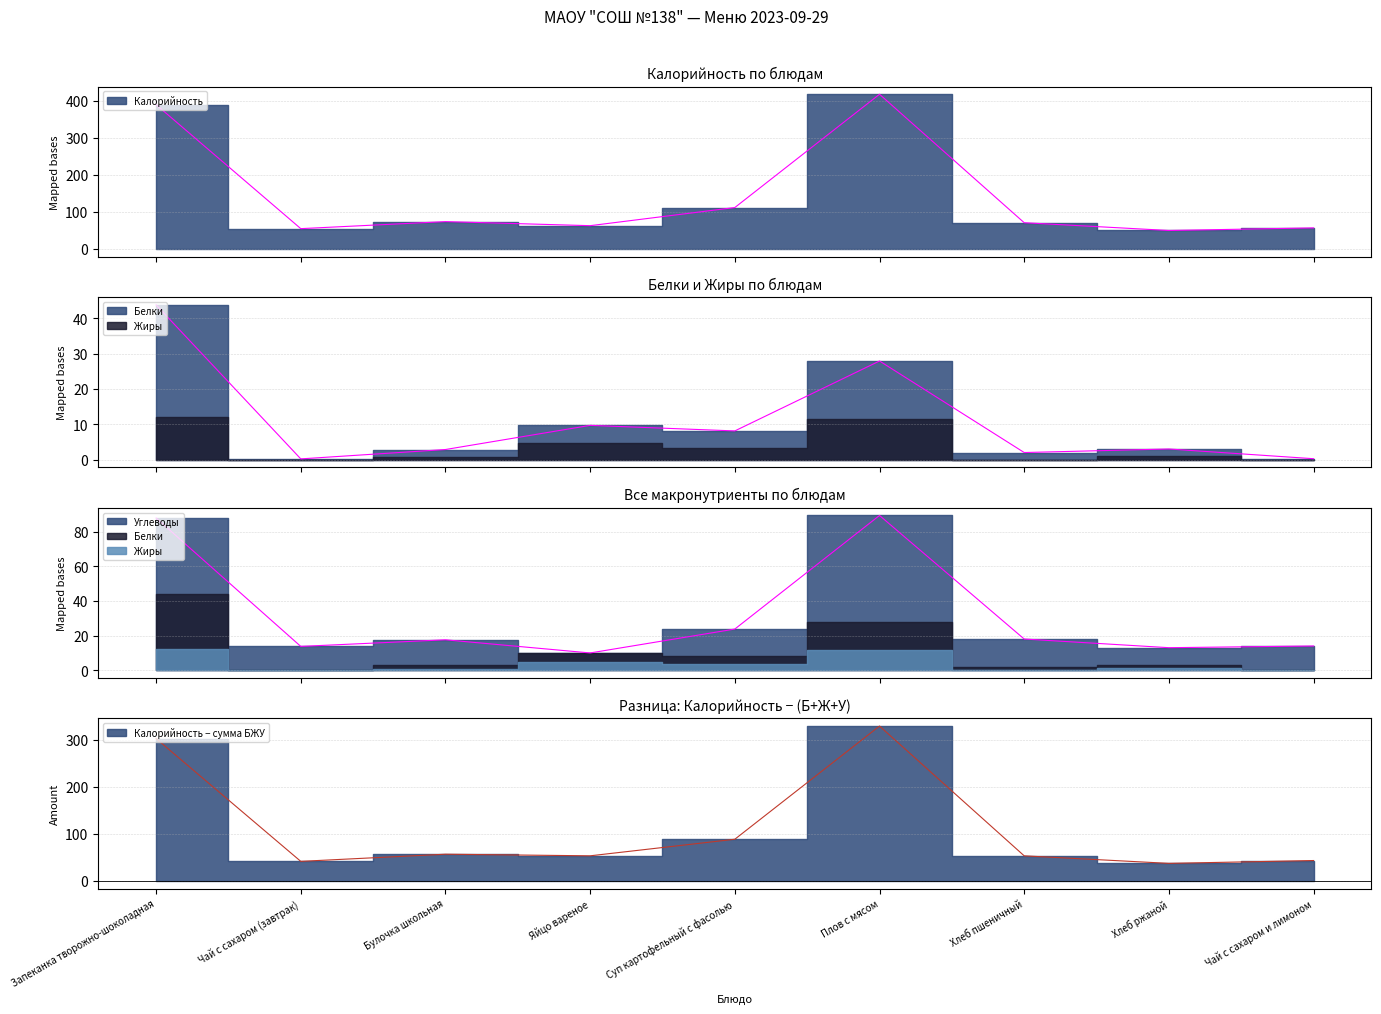

True or false: Калорийность and Белки intersect in this chart.

False